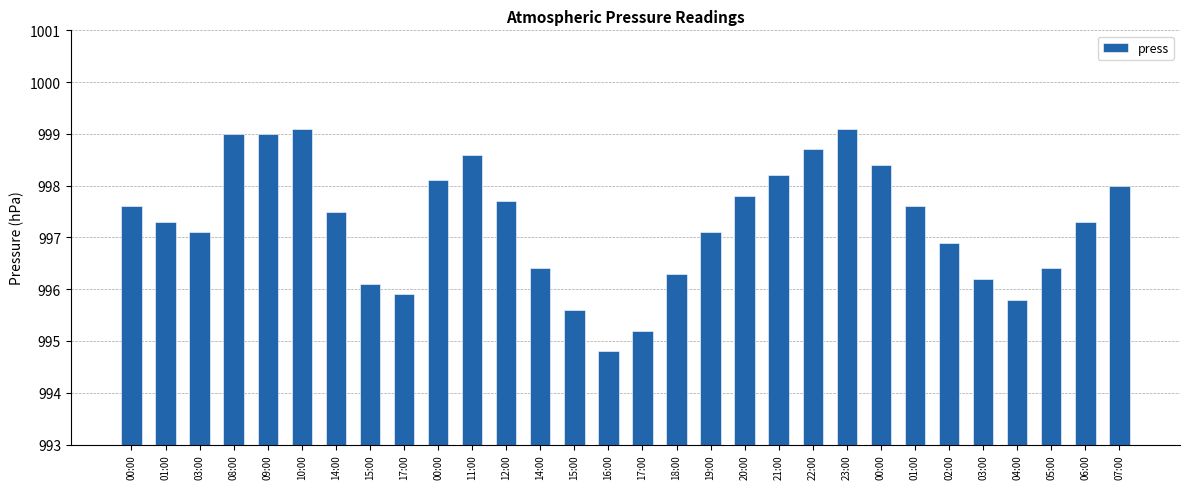

How many categories are shown in the chart?

30